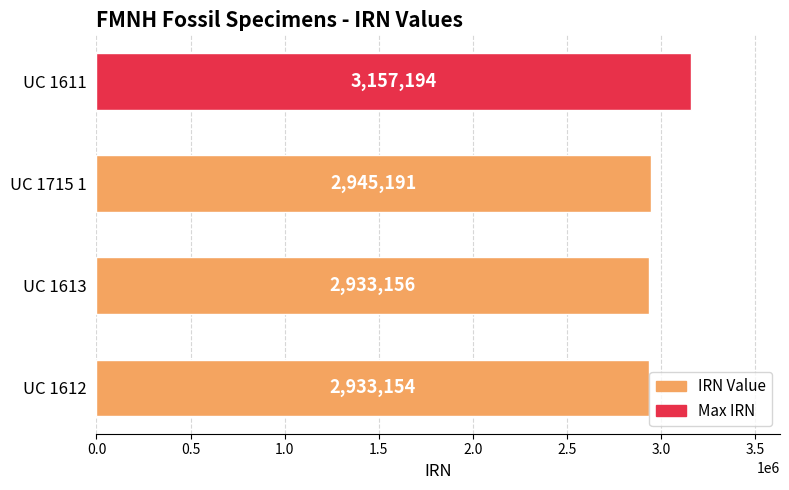

What is the average value?

2992174